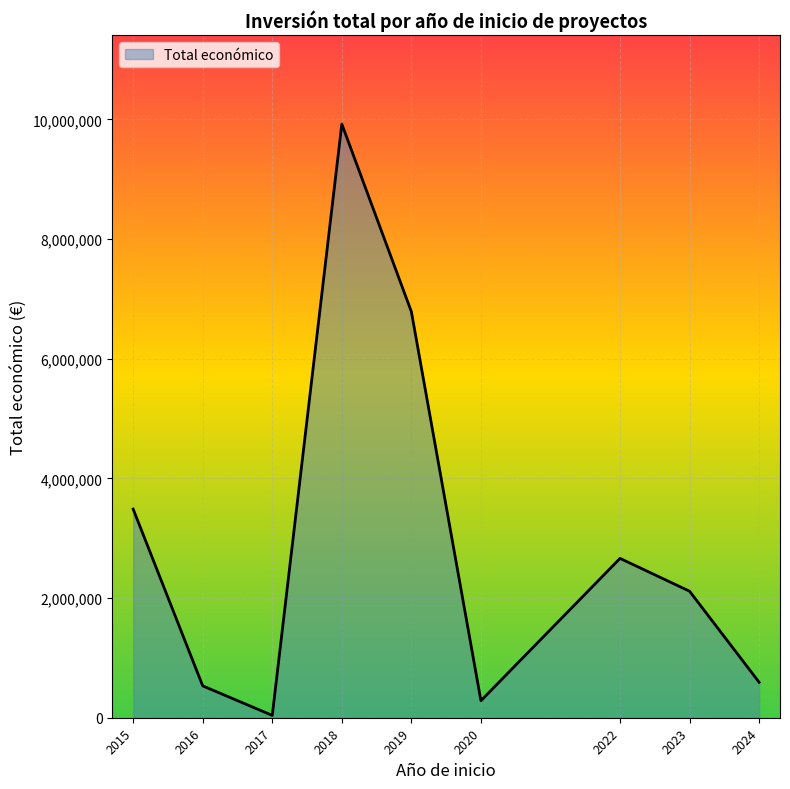

At which category does the chart reach its peak across all series?

2018